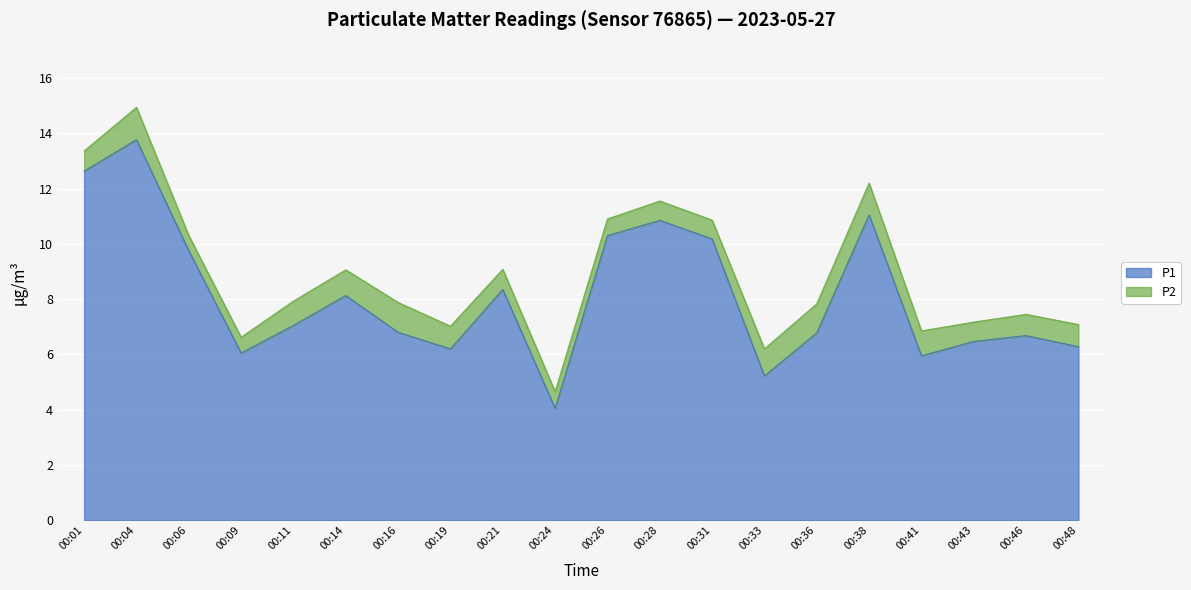

The value at 00:24 is 2.1. True or false?

False